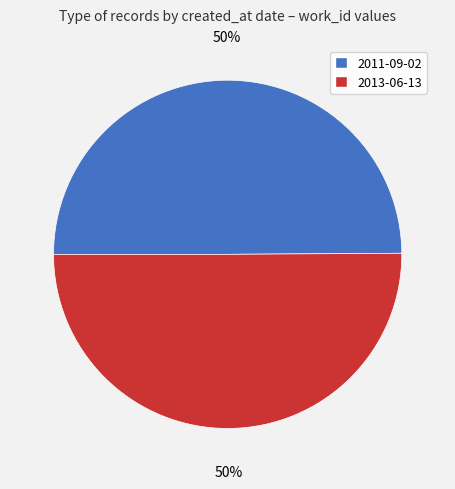

The 2013-06-13 slice represents 50% of the pie. True or false?

True